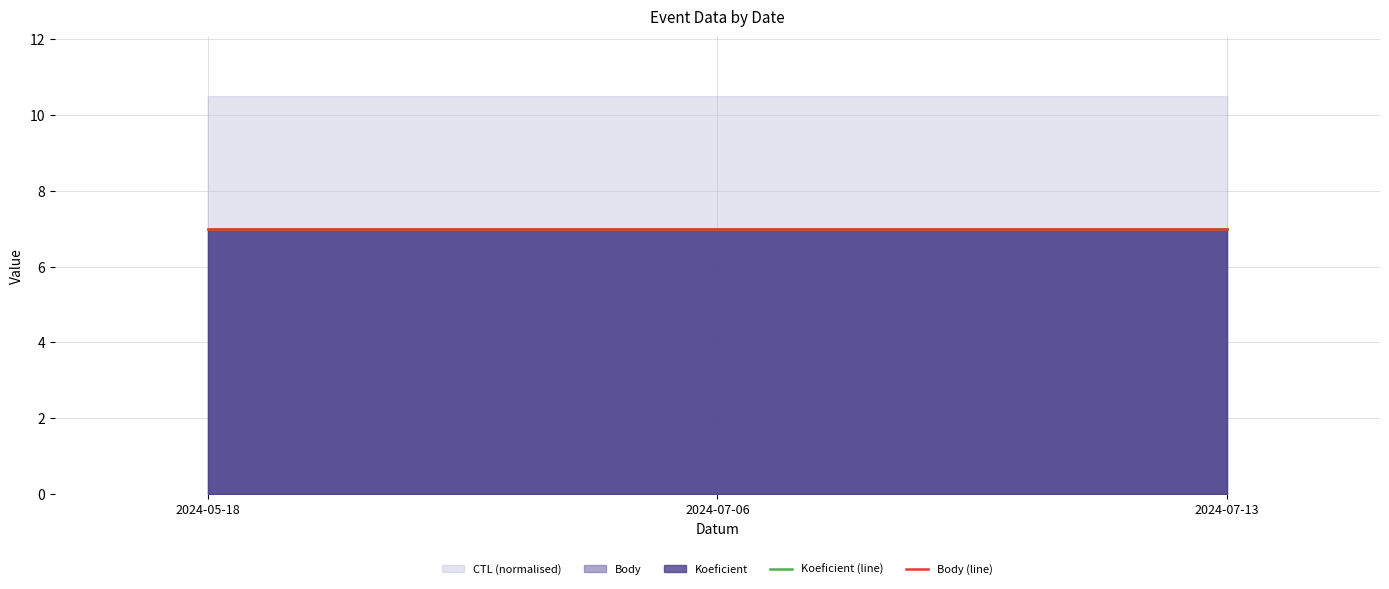

Reading right to left, transcribe all the data shown in this chart.

CTL: 242007	242006	242002
Koeficient: 7	7	7
Body: 7	7	7